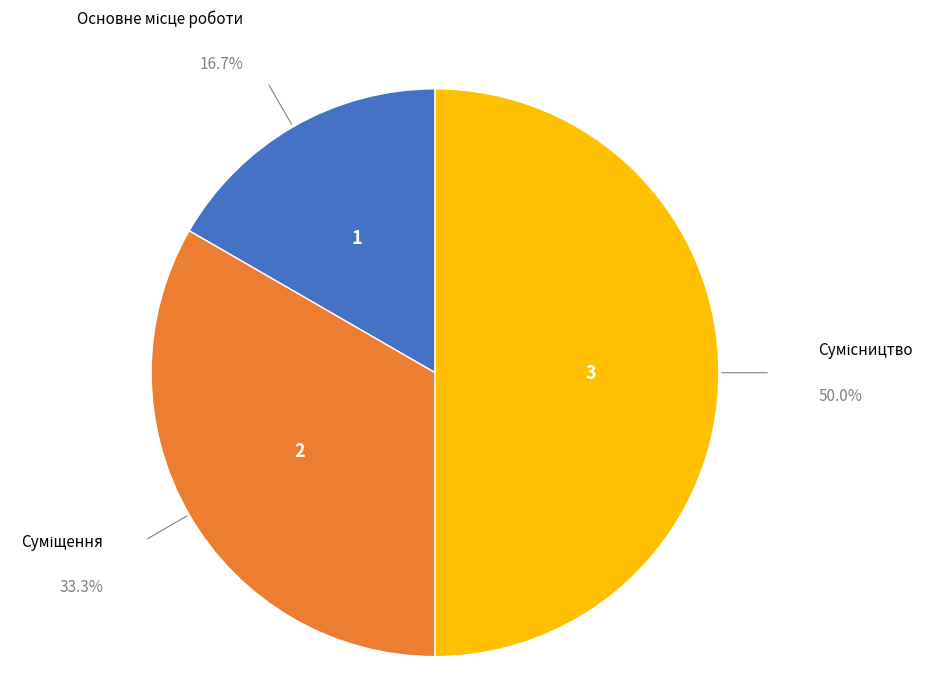

Is it true that Суміщення is 33% of the pie?

True